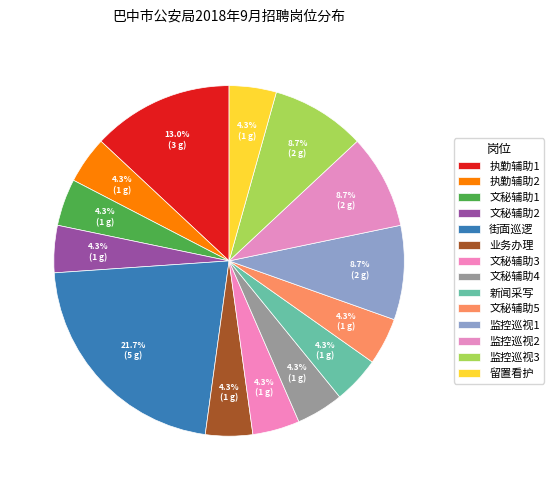

How many segments does this pie chart have?

14